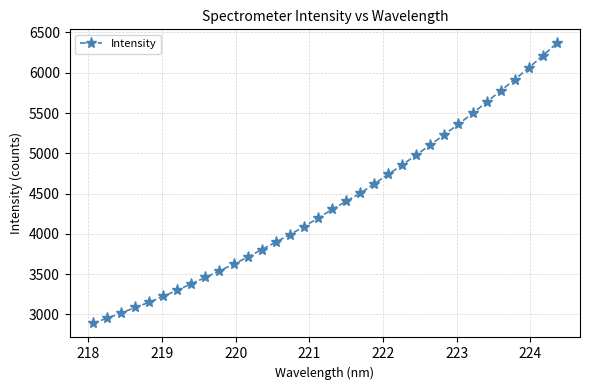

What is the difference between the second highest and minimum values?

3325.7